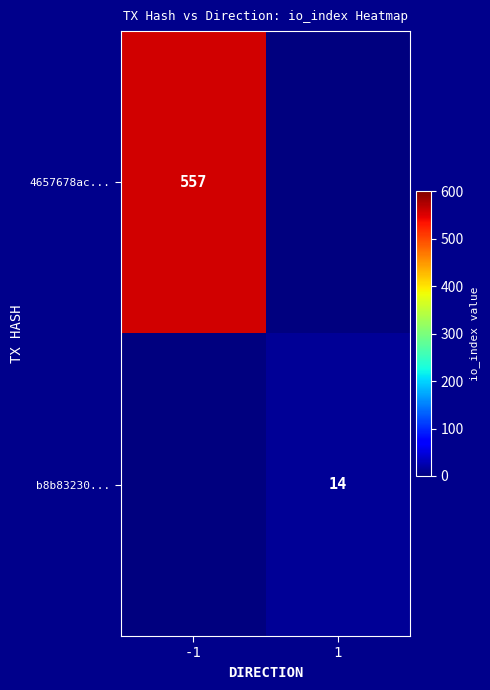

Is it true that b8b83230... equals 4 at 1?

False